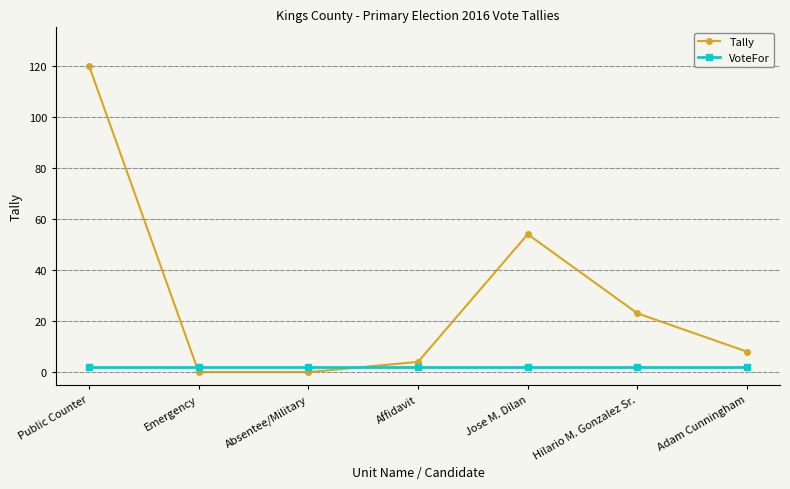

What is the total value across all series at Hilario M. Gonzalez Sr.?

25